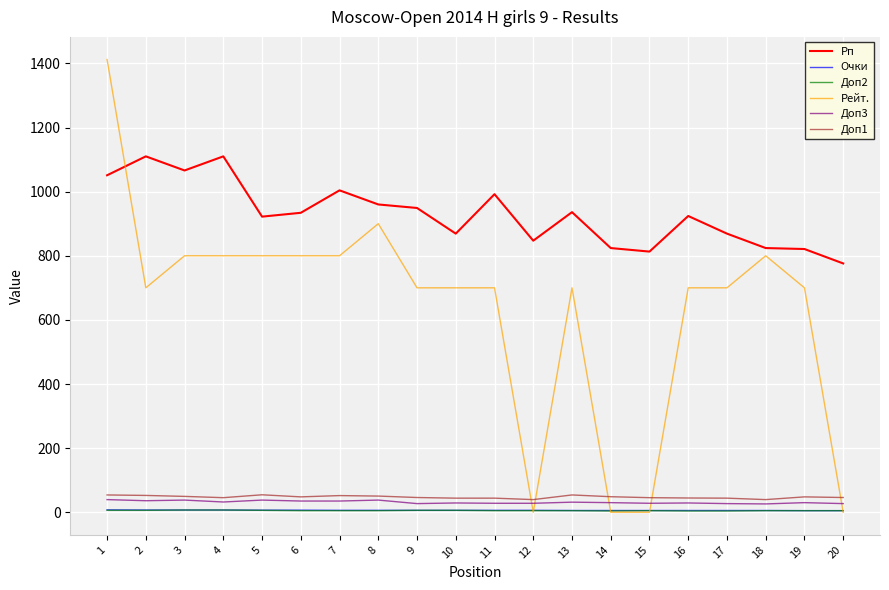

Which series changed the most between 12 and 13?

Рейт.